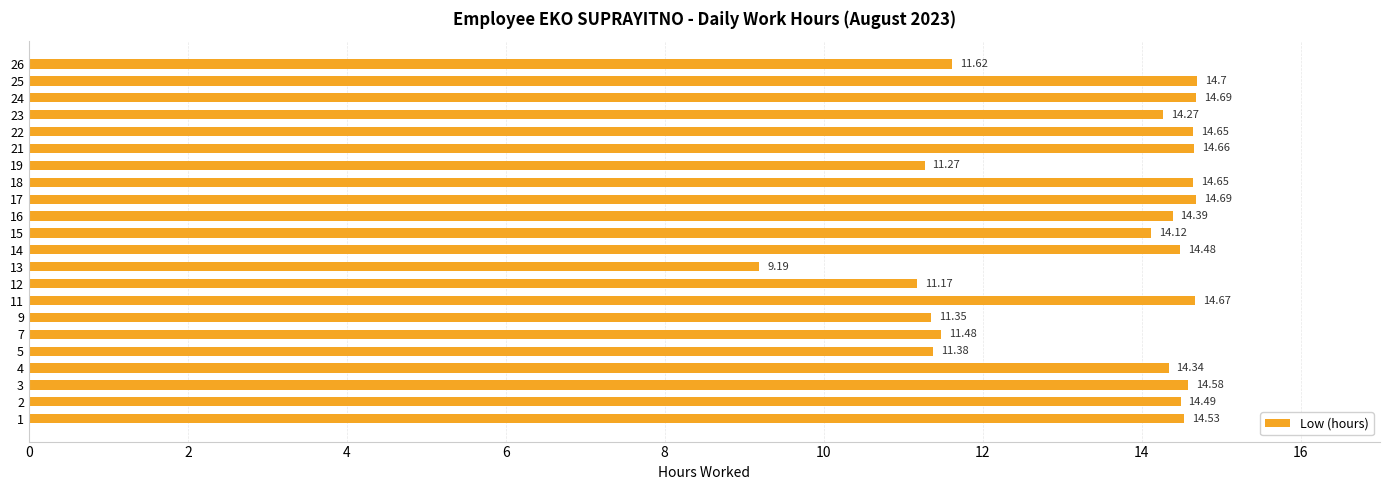

Between 12 and 16, which is larger?

16